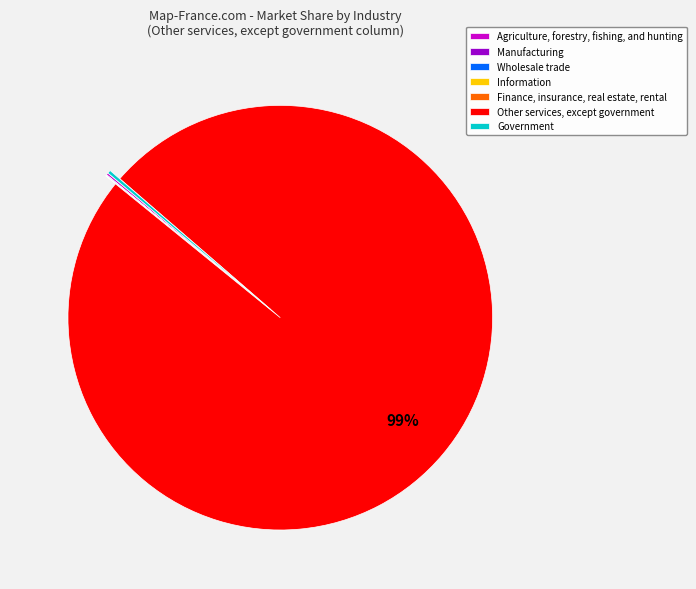

Is there any slice that represents more than half of the pie?

Yes